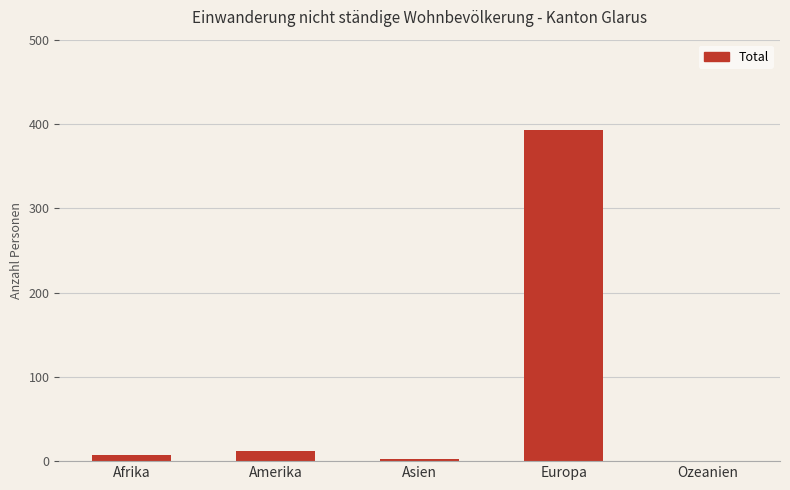

Which category has the highest value across all series?

Europa